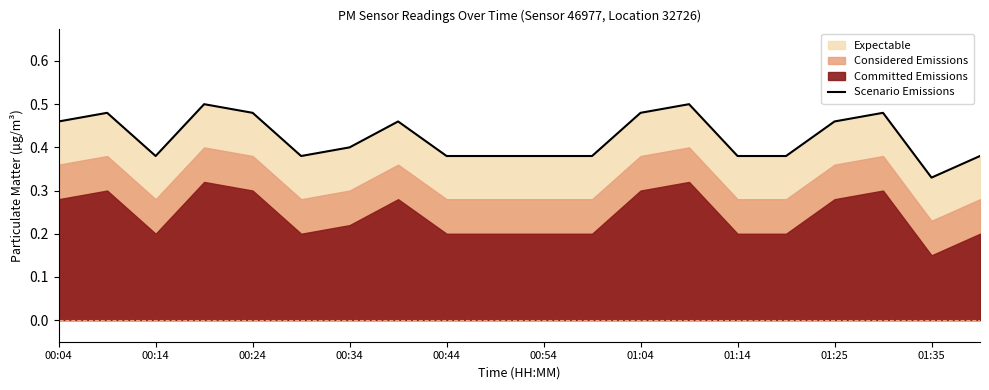

At which label is Scenario Emissions closest to 0?

01:35